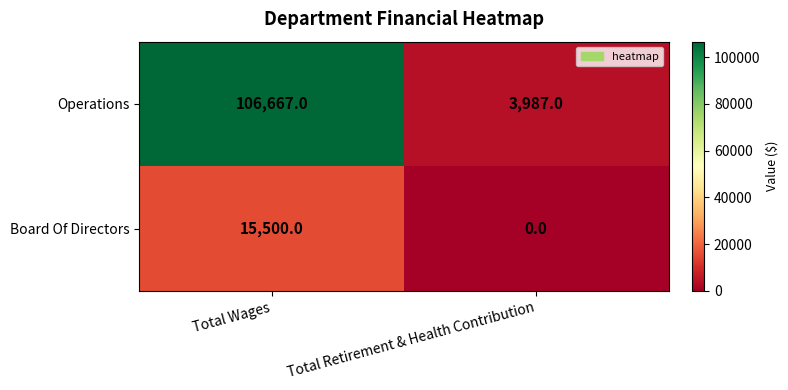

What is the difference between the maximum and minimum values in the Board Of Directors series?

15500